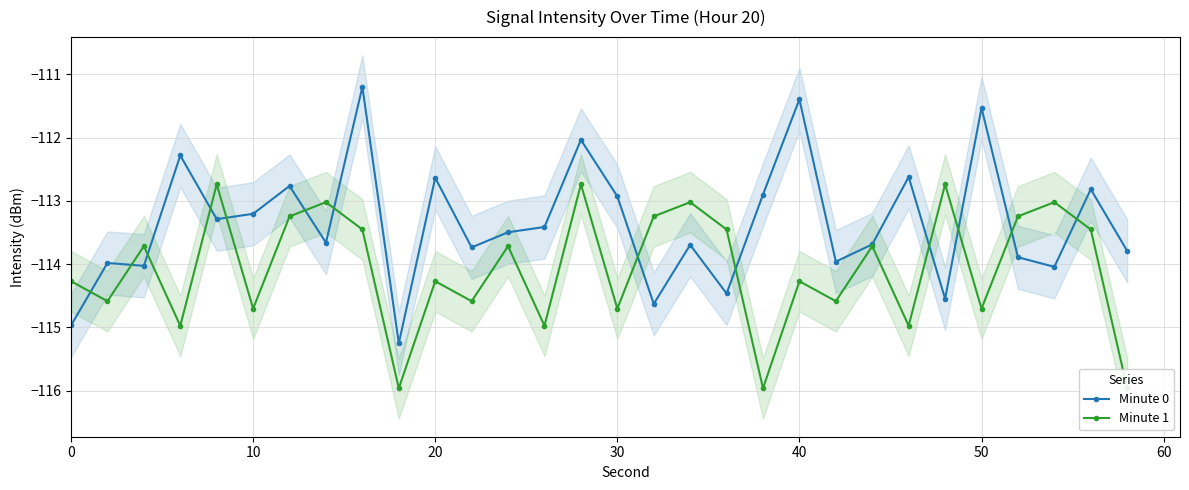

True or false: Minute 0 has more than 2 interior local peaks.

True